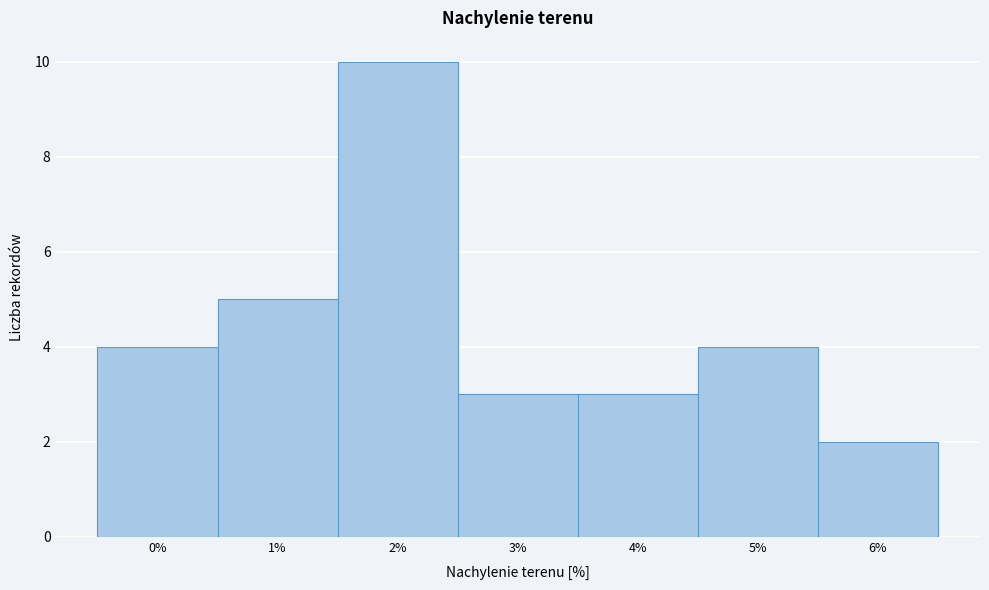

Over which range of the x-axis is the bar tallest?

1.5 to 2.5